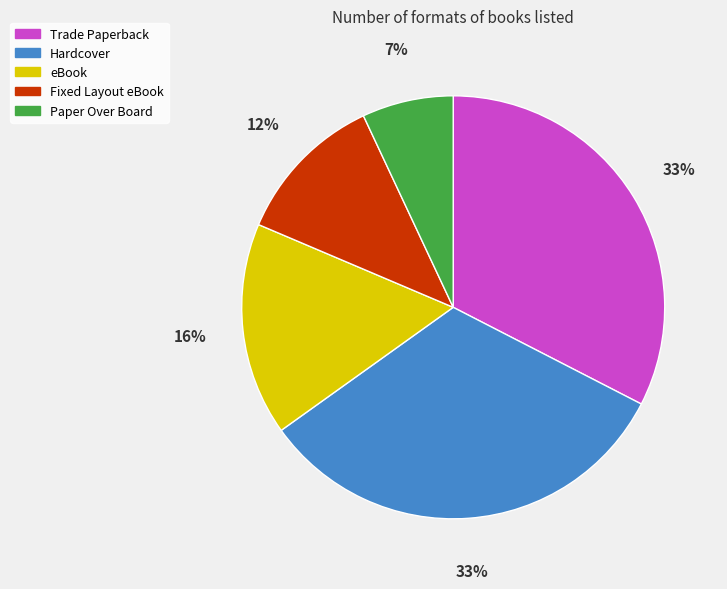

To the nearest percent, what is the average slice percentage?

20%